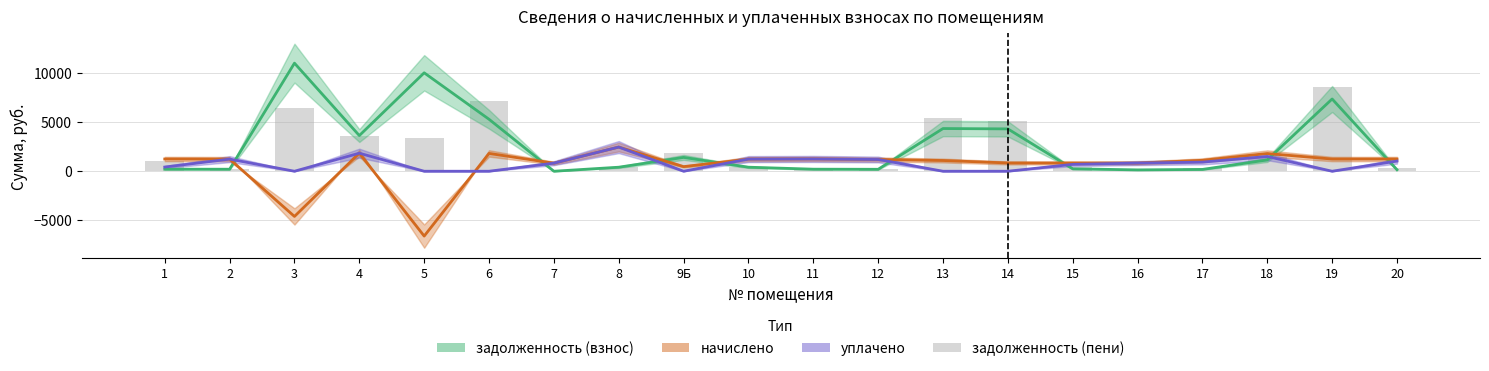

What is the total value across all series at 18?

5905.3